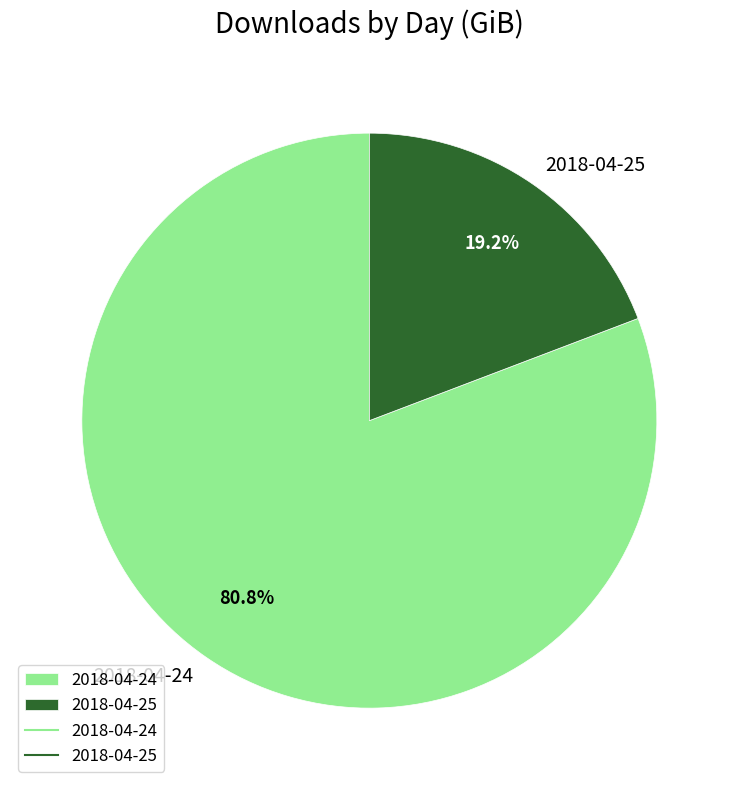

Do 2018-04-24 and 2018-04-25 together represent more than half of the pie?

Yes